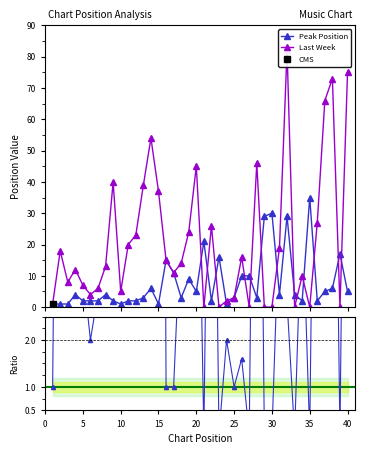

Between 5 and 19, which series saw the biggest shift?

Last Week